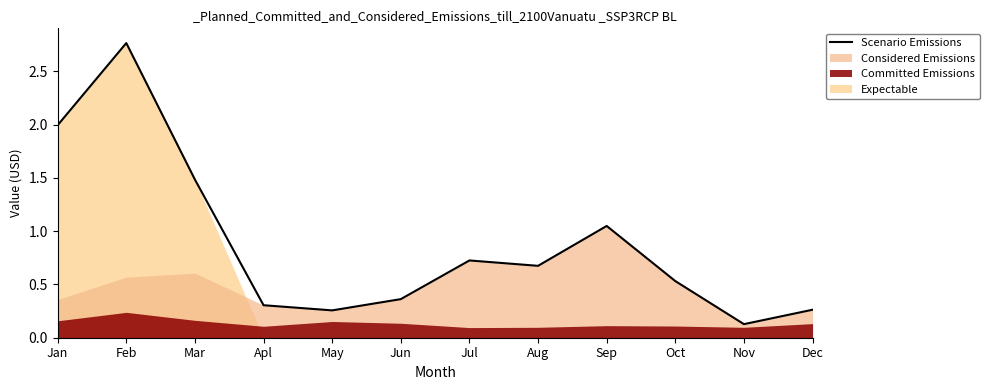

The value at Sep is 0.3. True or false?

False